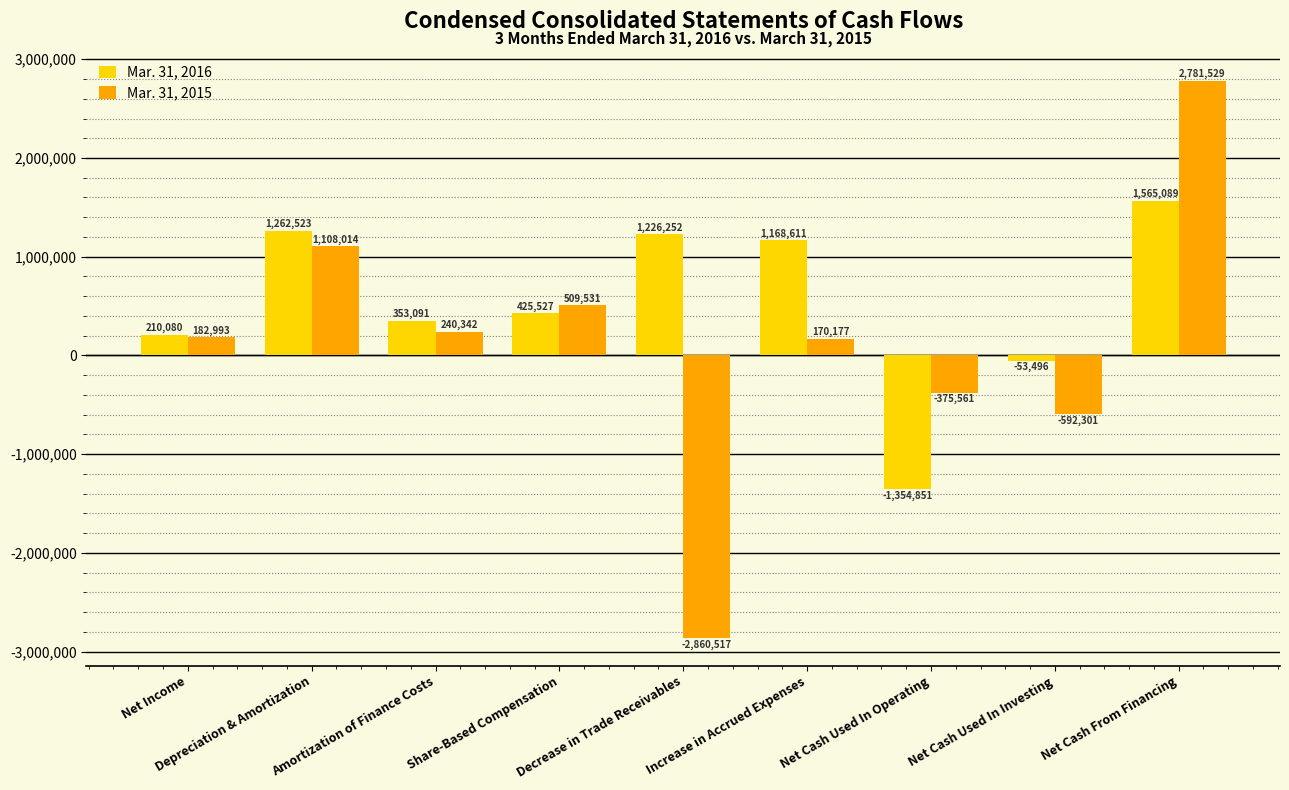

What position from the left is Increase in Accrued Expenses?

6